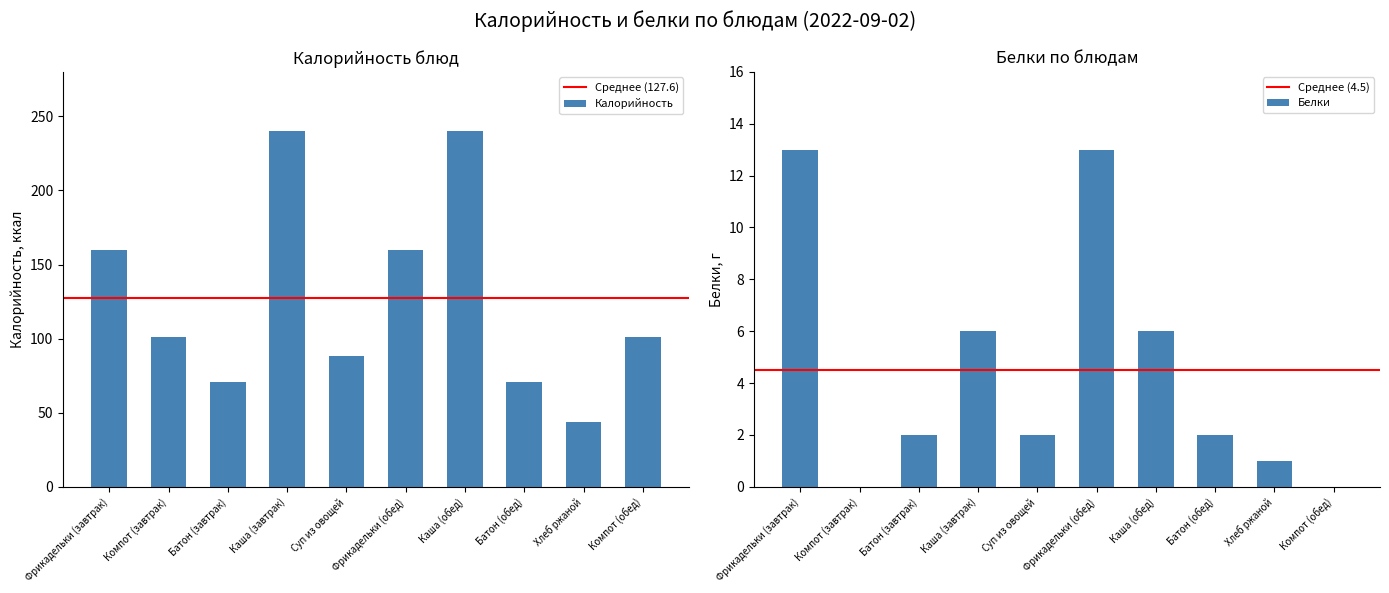

What is the spread (max minus min) of values at Батон (завтрак)?

69